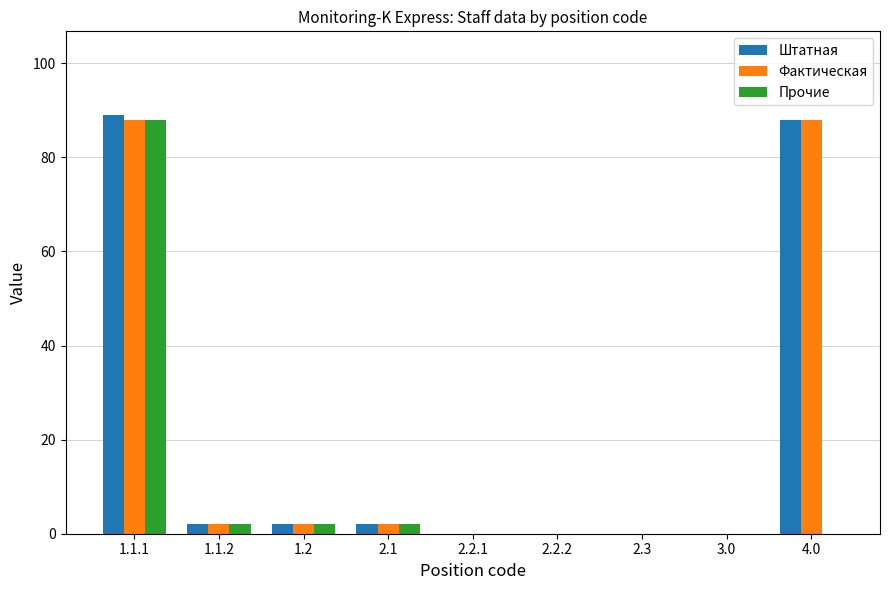

At which category is the sum across all series the highest?

1.1.1